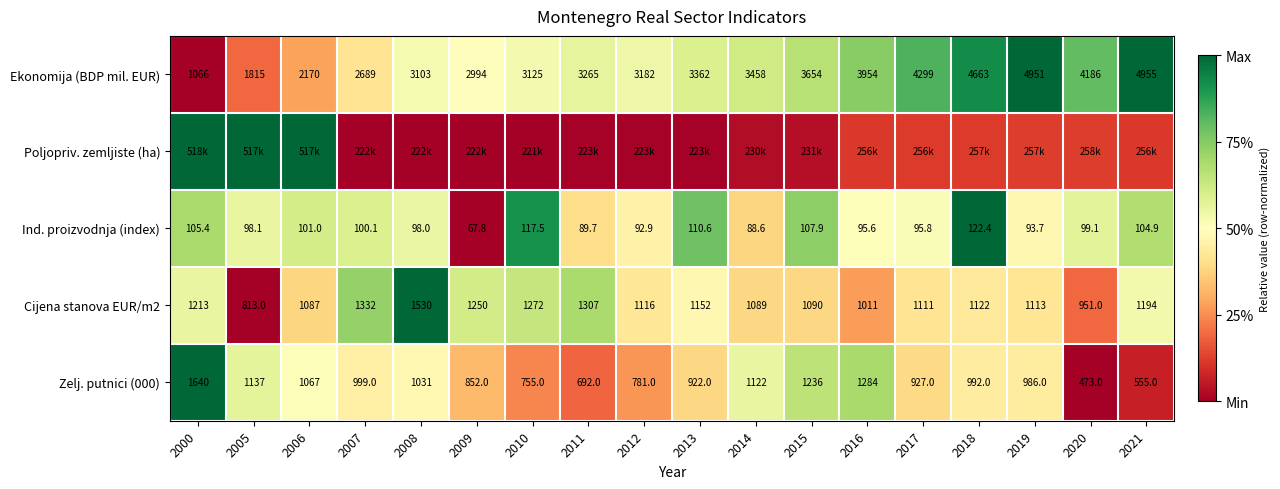

At which category is the sum across all series the highest?

2000